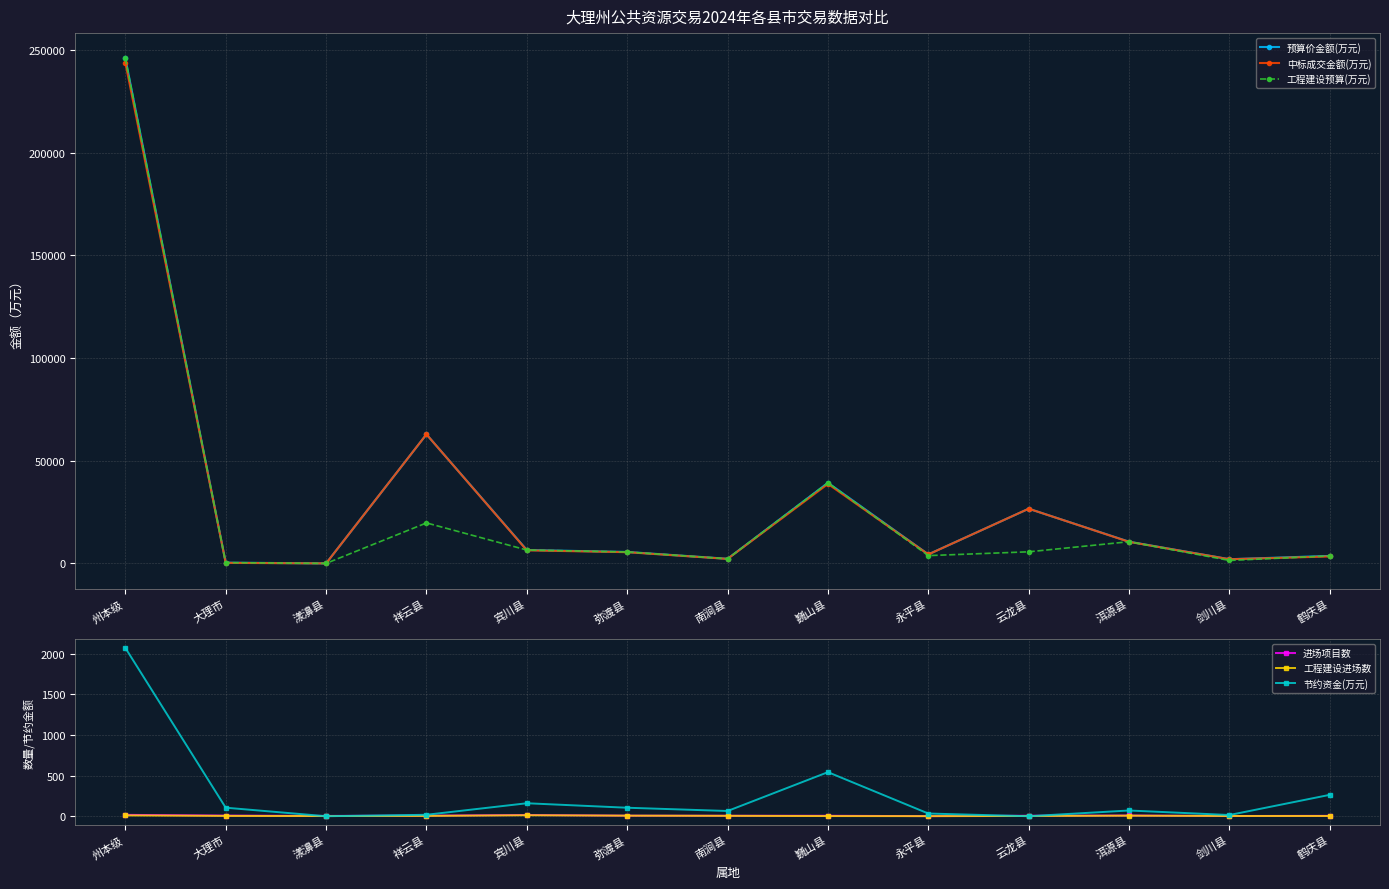

What is the sum of the 节约资金(万元) values at 剑川县 and 云龙县?

14.8